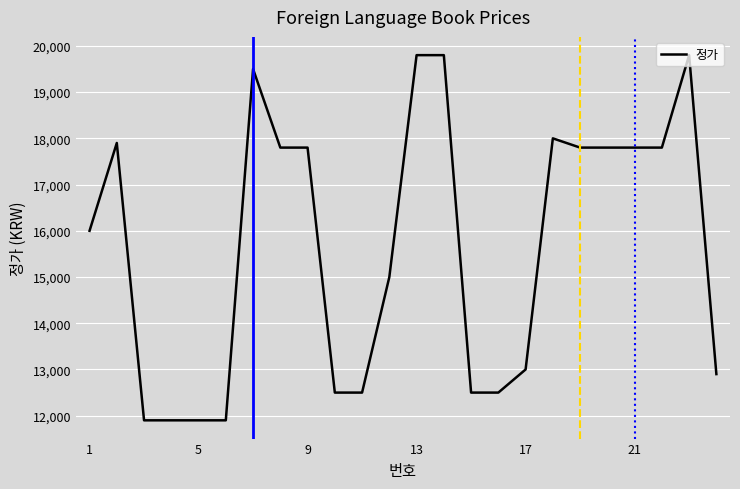

True or false: the data has more than 1 interior local peaks.

True